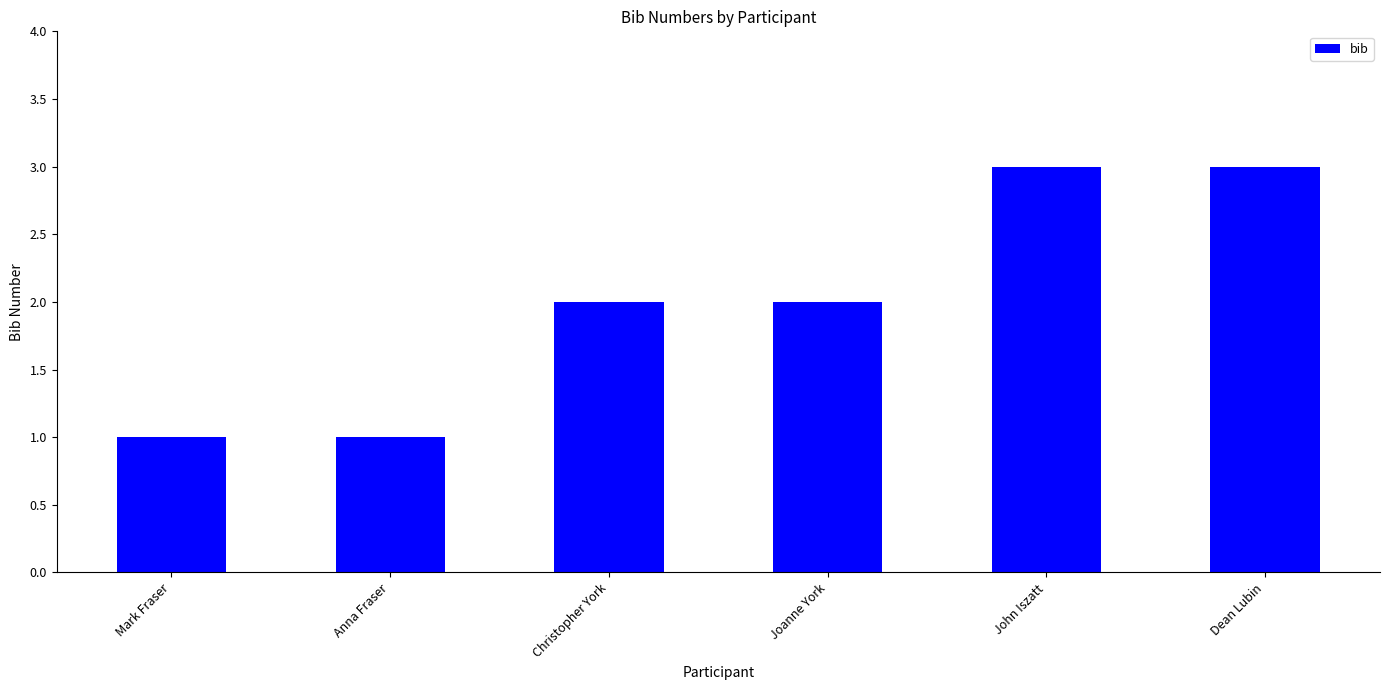

What is the label of the 5th bar from the left?

John Iszatt